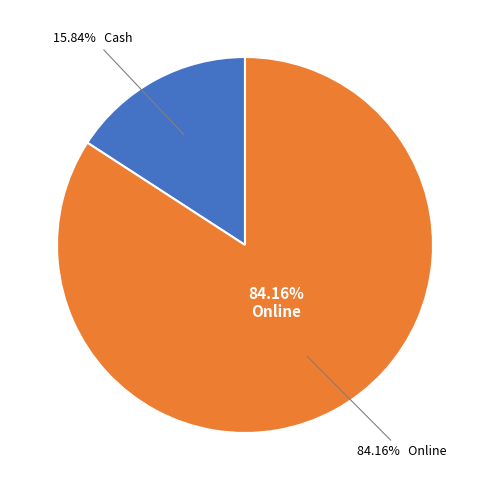

To the nearest percent, what is the difference between the largest and smallest slice percentages?

68%